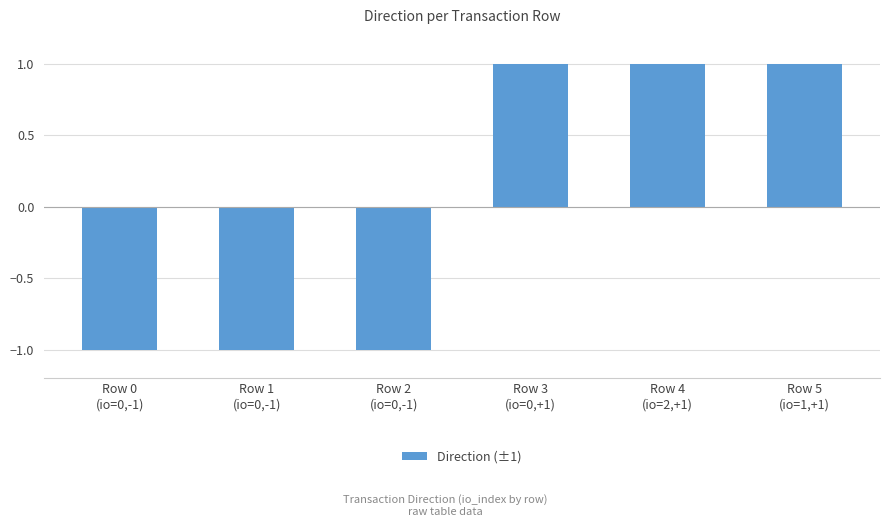

Does the chart contain stacked bars?

No